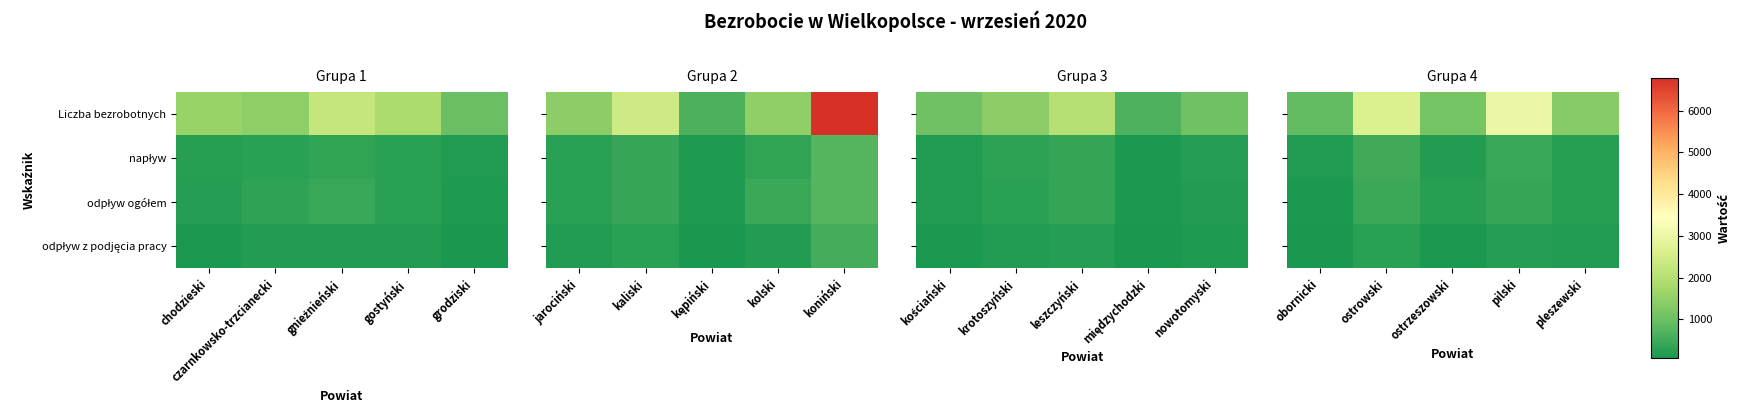

What is the sum of the Liczba bezrobotnych values at pilski and ostrzeszowski?

4164